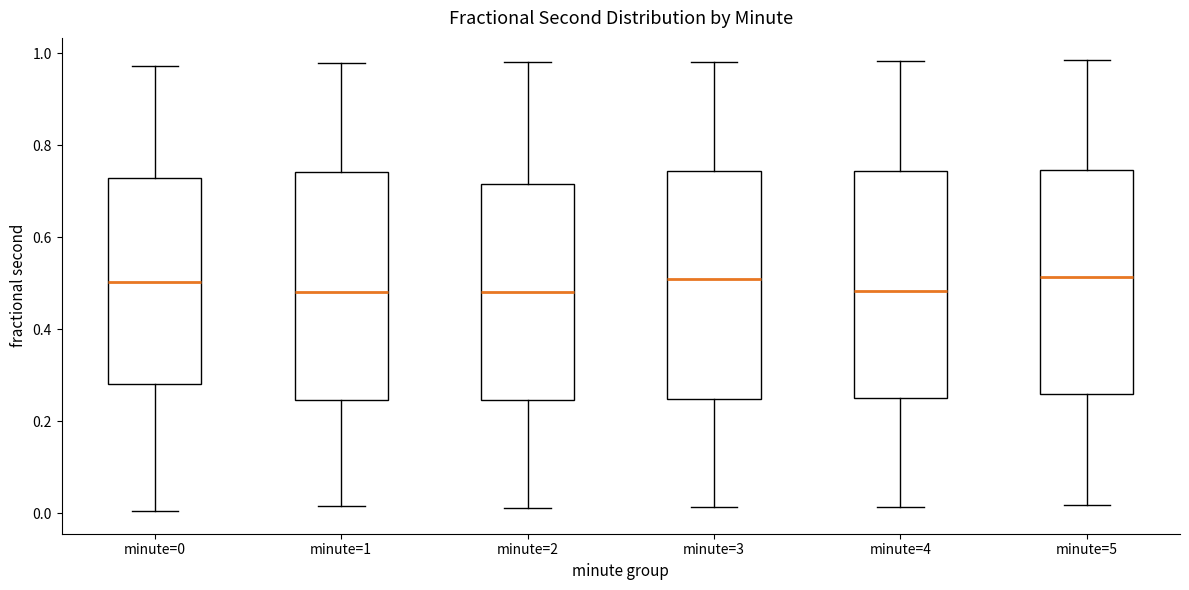

Reading left to right, transcribe this box plot: for each box, give where its median line is, the range the box spans, and where its two whiskers end, as read against the y-axis. The values are not printed on the chart, so give them approximately, as read against the axis.

minute=0: median 0.50, box 0.28 to 0.72, whiskers 0.00 to 0.98
minute=1: median 0.48, box 0.24 to 0.74, whiskers 0.02 to 0.98
minute=2: median 0.48, box 0.24 to 0.72, whiskers 0.02 to 0.98
minute=3: median 0.50, box 0.24 to 0.74, whiskers 0.02 to 0.98
minute=4: median 0.48, box 0.26 to 0.74, whiskers 0.02 to 0.98
minute=5: median 0.52, box 0.26 to 0.74, whiskers 0.02 to 0.98